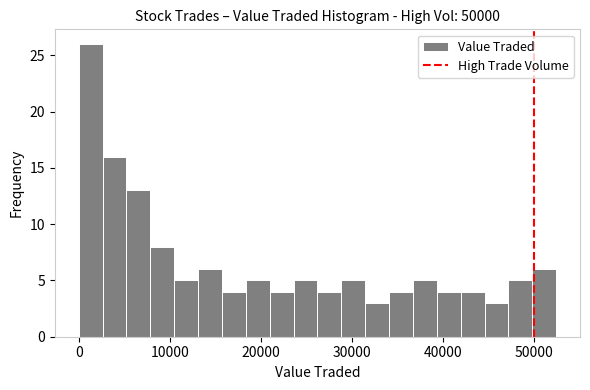

Around what value on the x-axis is the tallest bar? Give the approximate position of its centre, as read against the axis.

1000